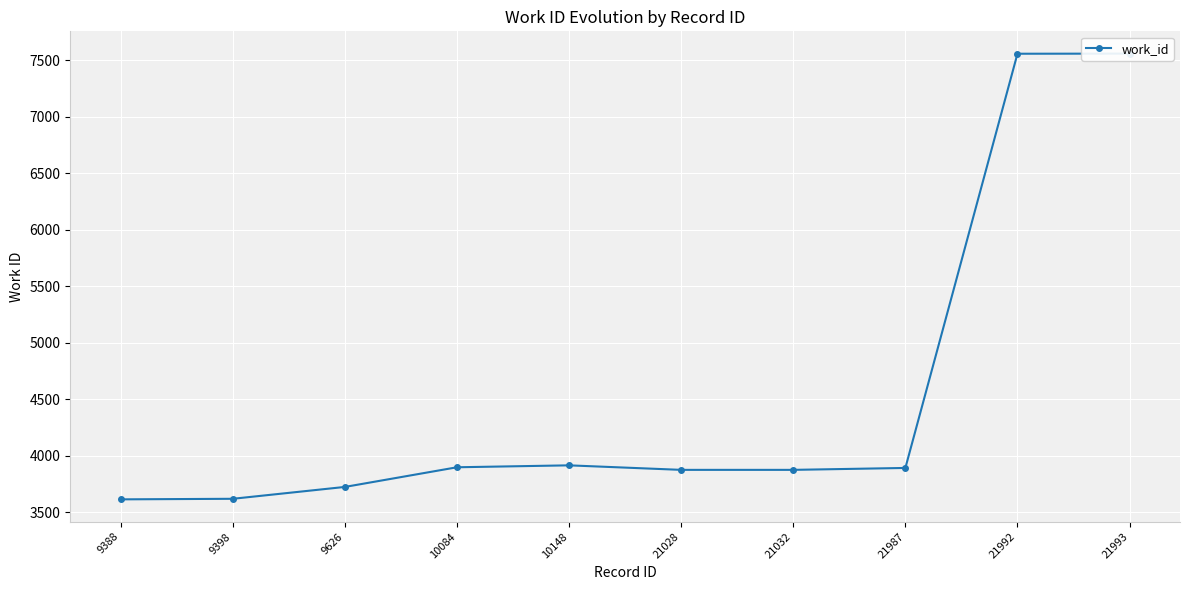

Approximately how many times larger is the value at 10084 compared to 10148?

1.0